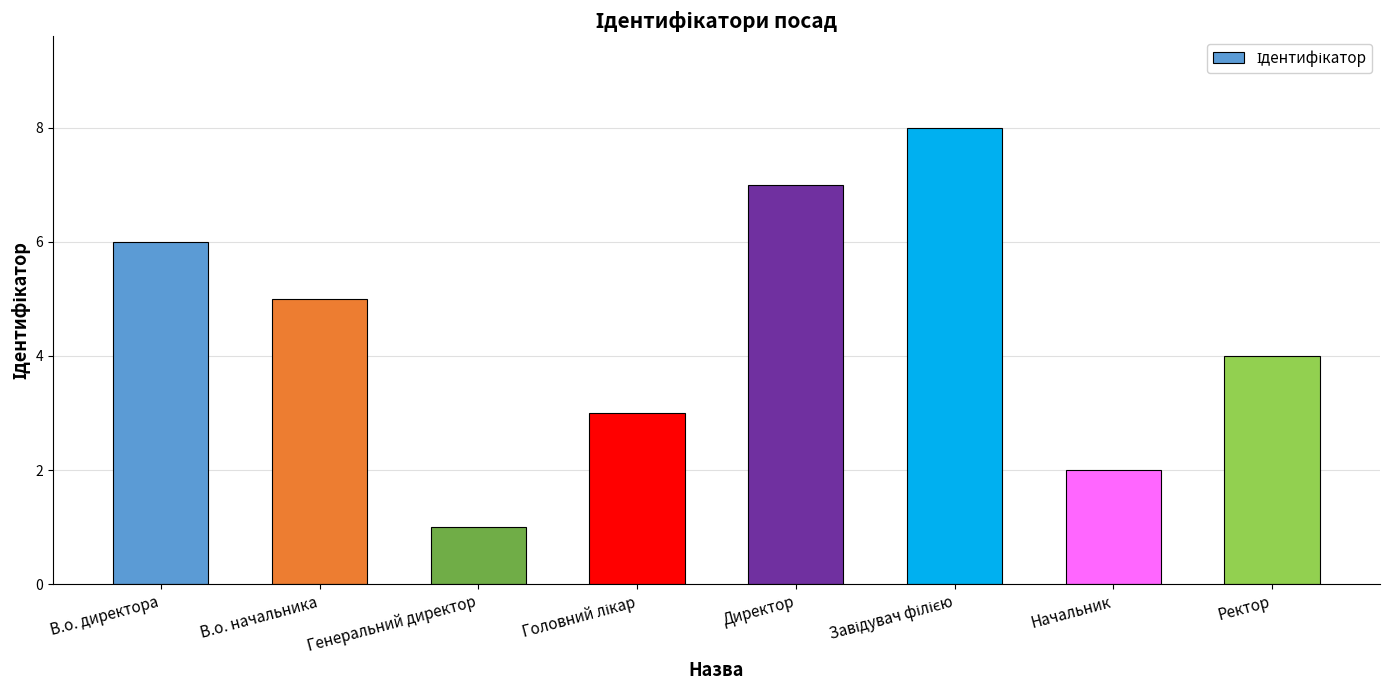

What is the minimum value shown in the chart?

1